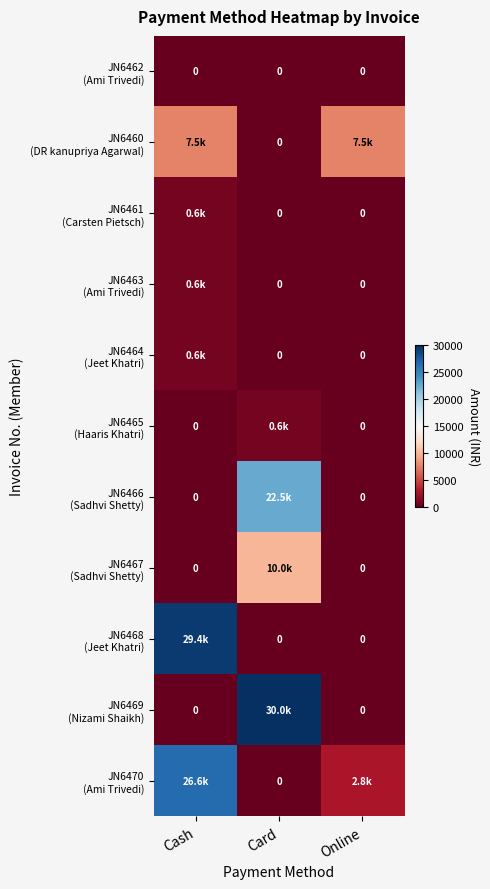

Which series has the largest range (max minus min)?

JN6469 (Nizami Shaikh)